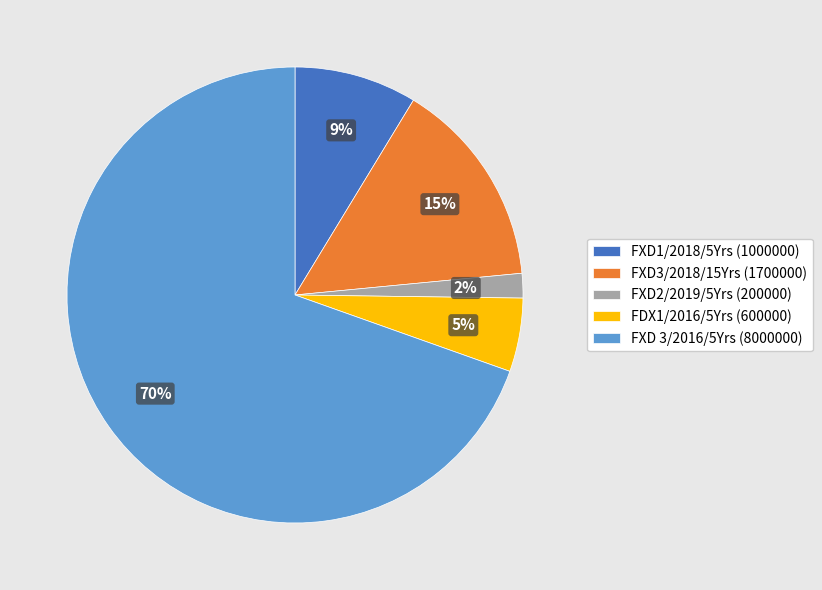

To the nearest percent, what is the average slice percentage?

20%